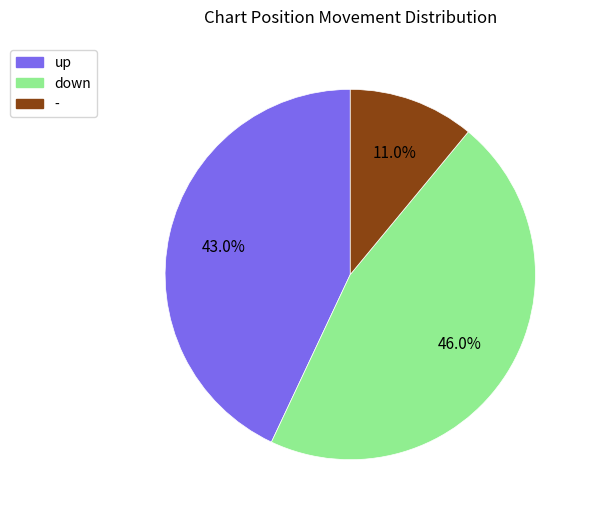

To the nearest percent, what is the average slice percentage?

33%